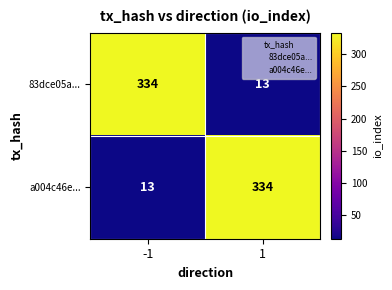

How many series are shown in this chart?

2